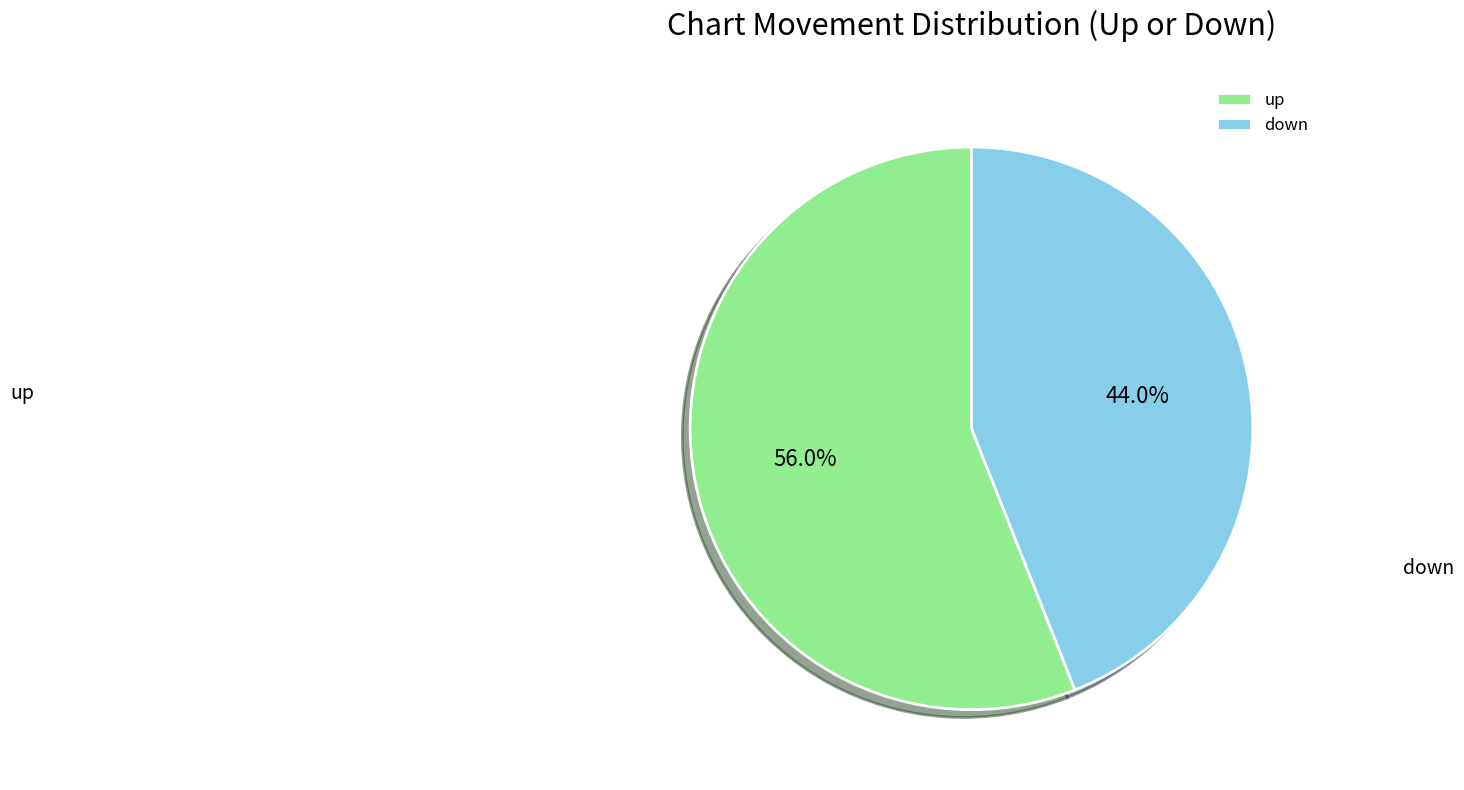

What is the largest slice in the pie chart?

up